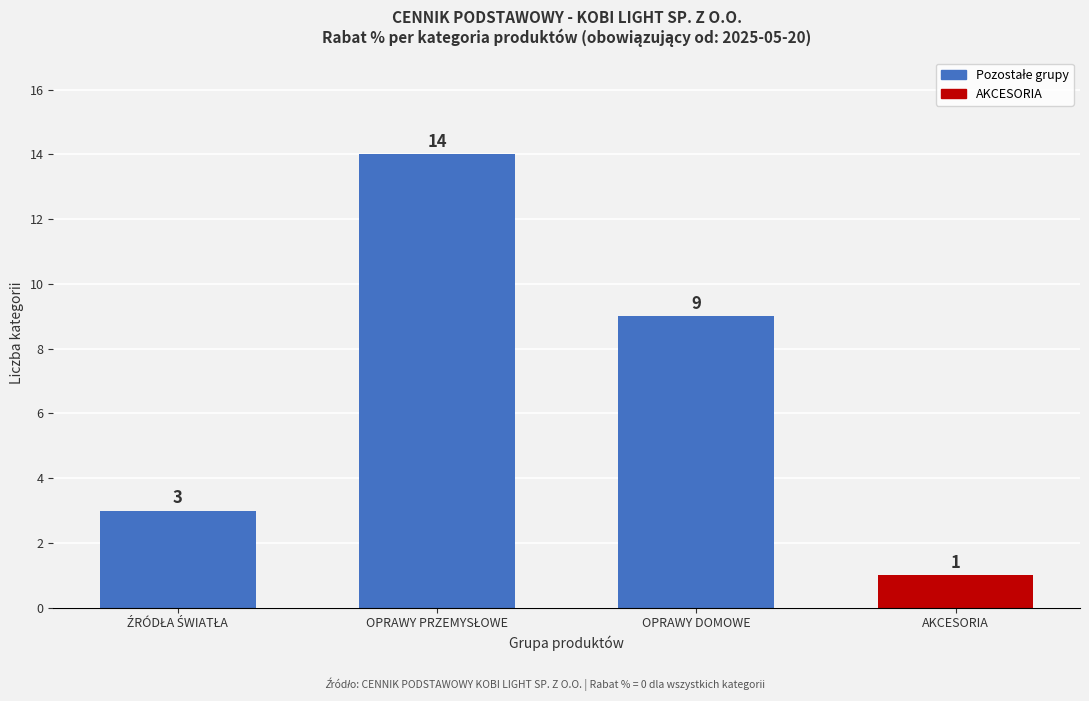

Reading left to right, what are all the values shown in this chart?

3	14	9	1